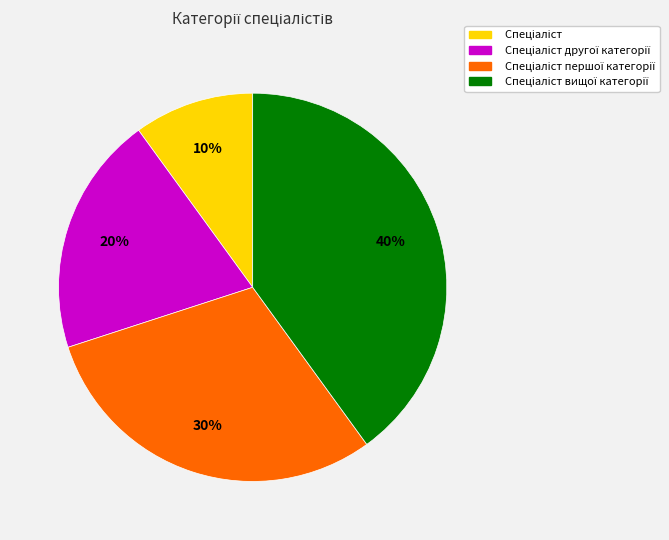

How many segments does this pie chart have?

4